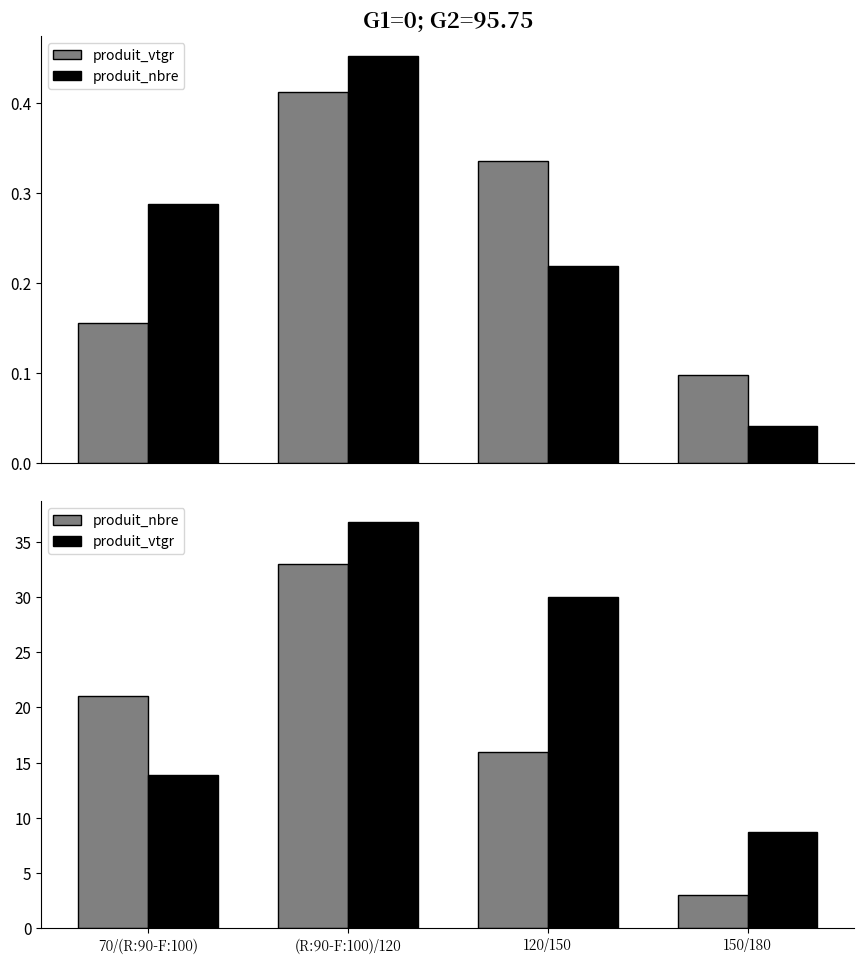

List the labels in order of produit_nbre value, smallest first.

150/180, 120/150, 70/(R:90-F:100), (R:90-F:100)/120